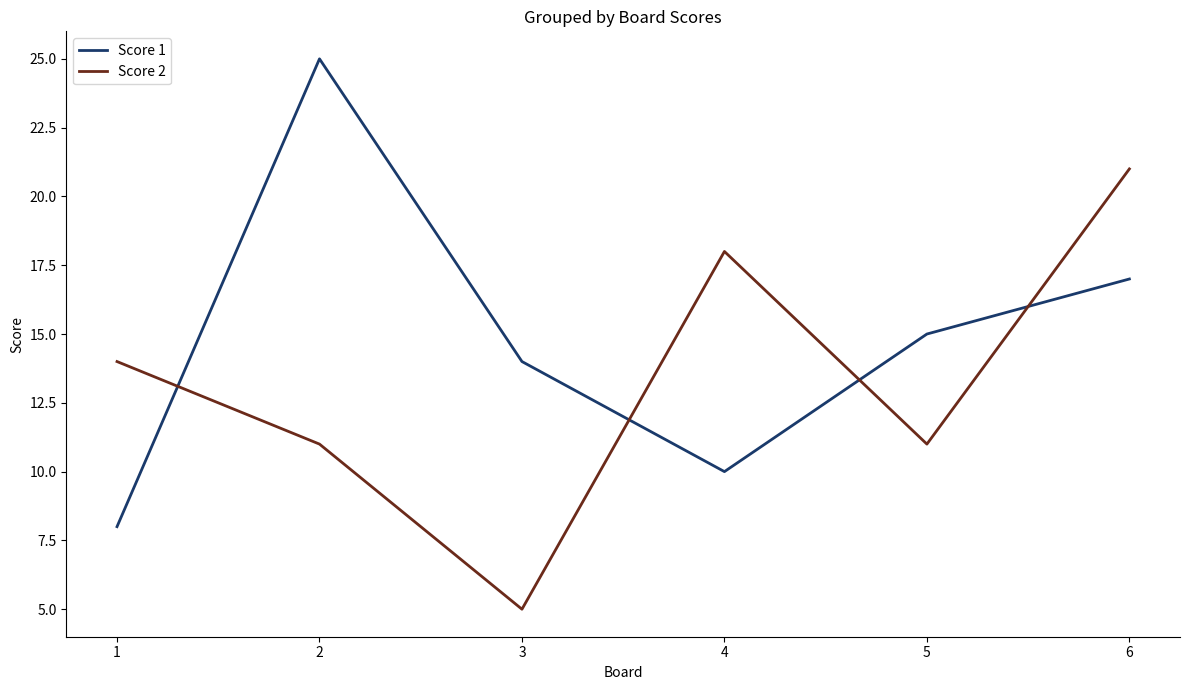

At which category is the sum across all series the highest?

6